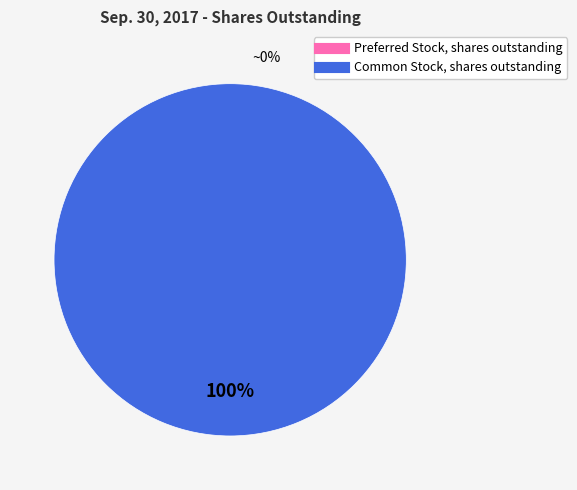

Does Preferred Stock, shares outstanding account for over 50% of the chart?

No